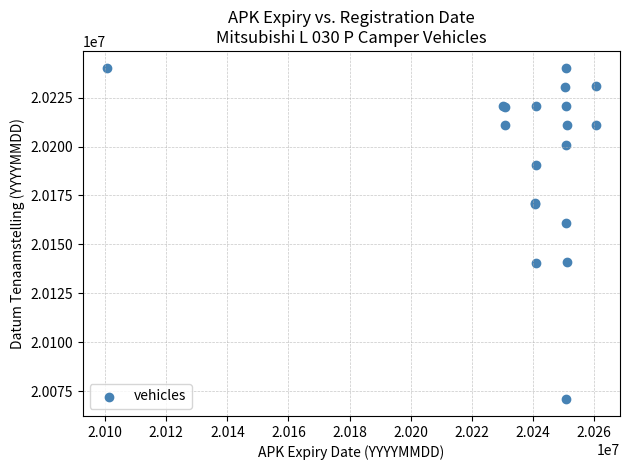

What Y value in the scatter plot is closest to 20155566?

20160801